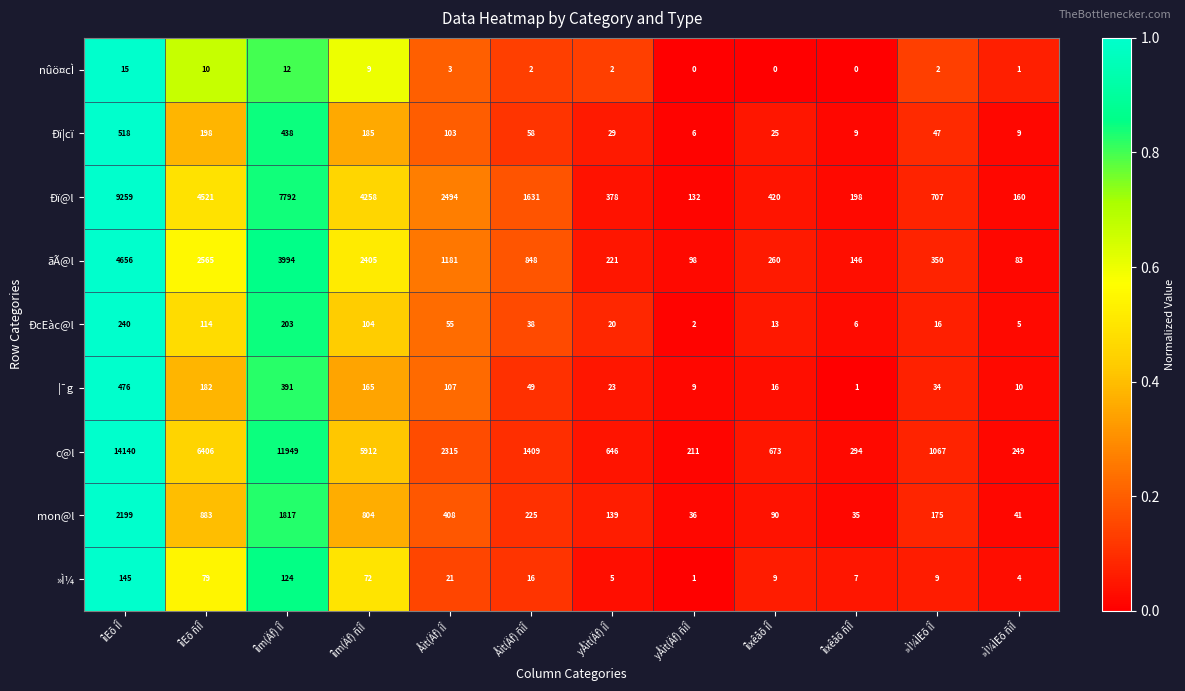

Count the number of categories in the chart.

12